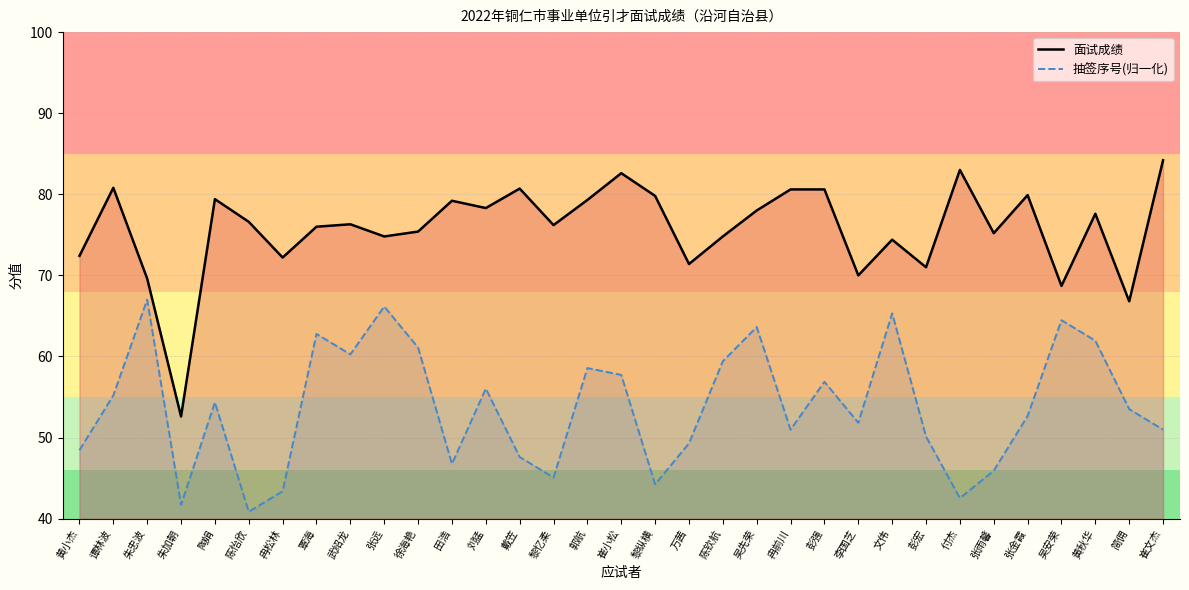

Which series has the largest total across all categories?

面试成绩